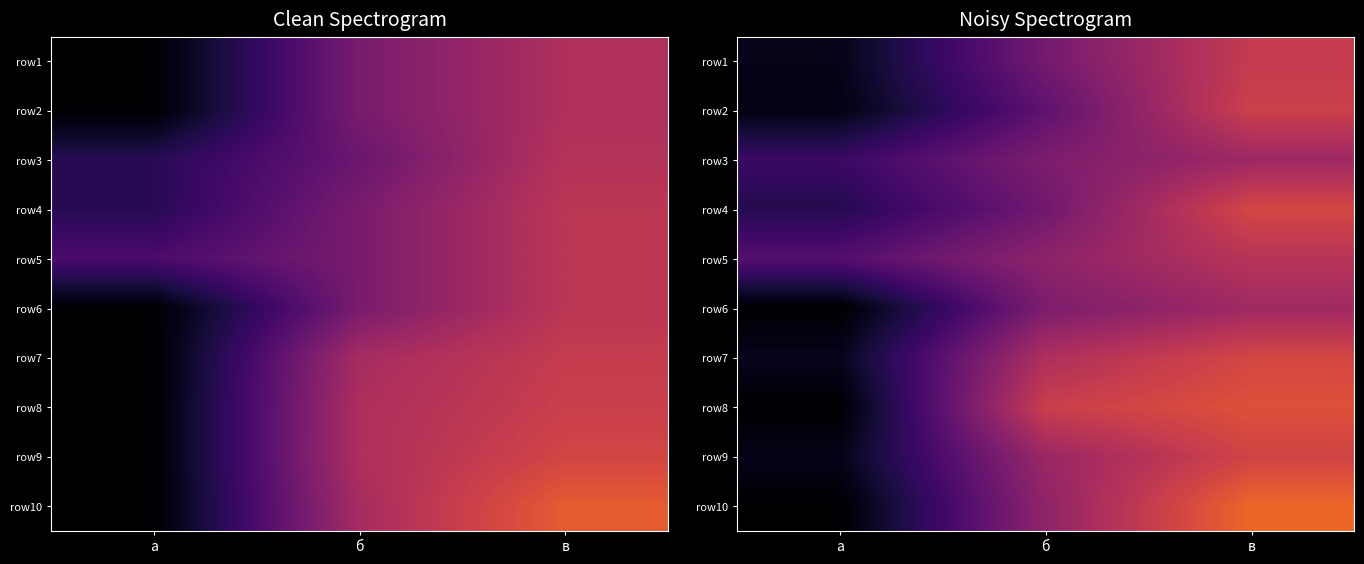

At which label is row5 closest to 36?

б